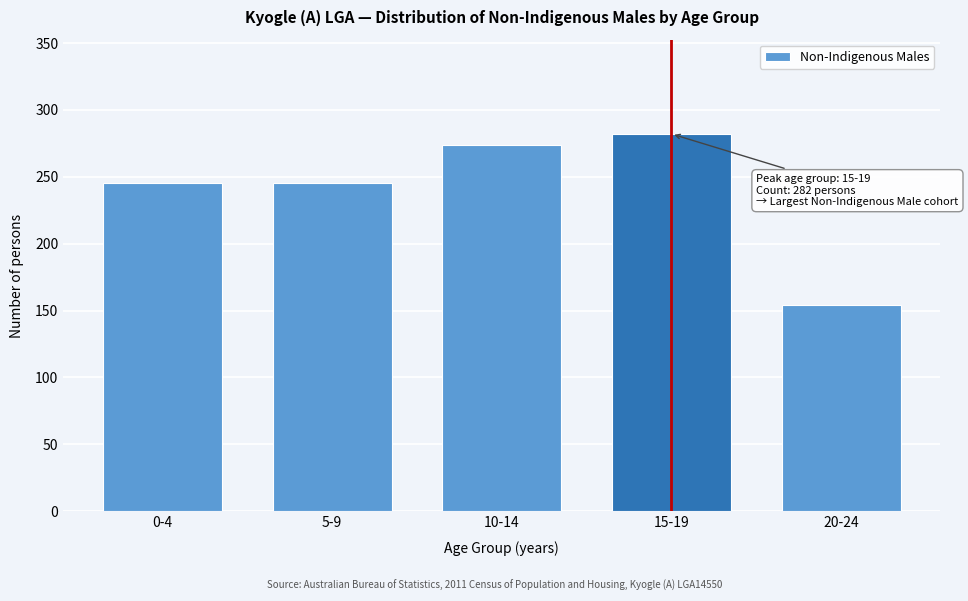

Reading left to right, list all the values displayed in this chart.

0-4=245	5-9=245	10-14=274	15-19=282	20-24=154